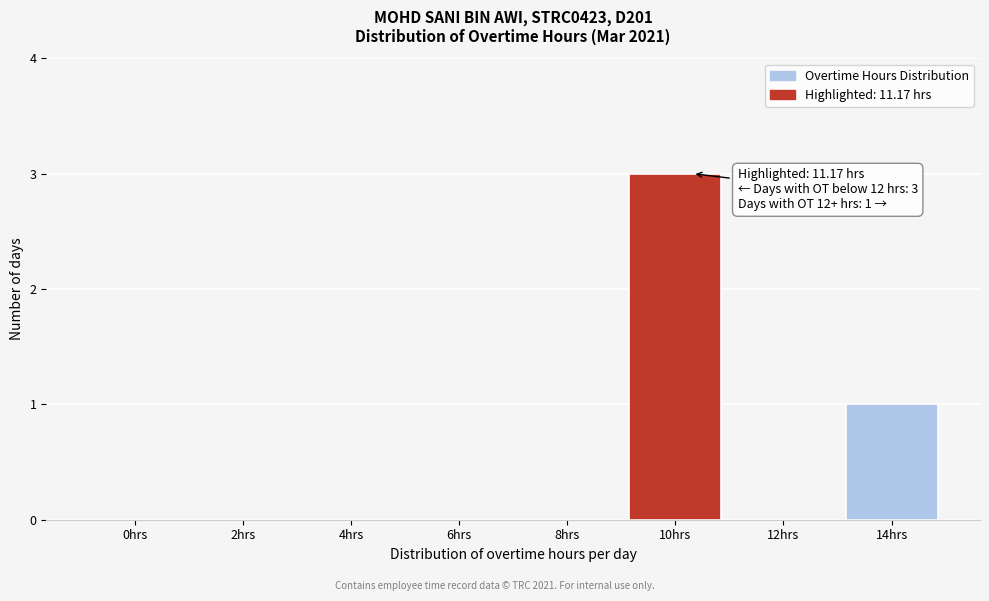

Reading right to left, what are all the values shown in this chart?

14hrs=1	12hrs=0	10hrs=3	8hrs=0	6hrs=0	4hrs=0	2hrs=0	0hrs=0